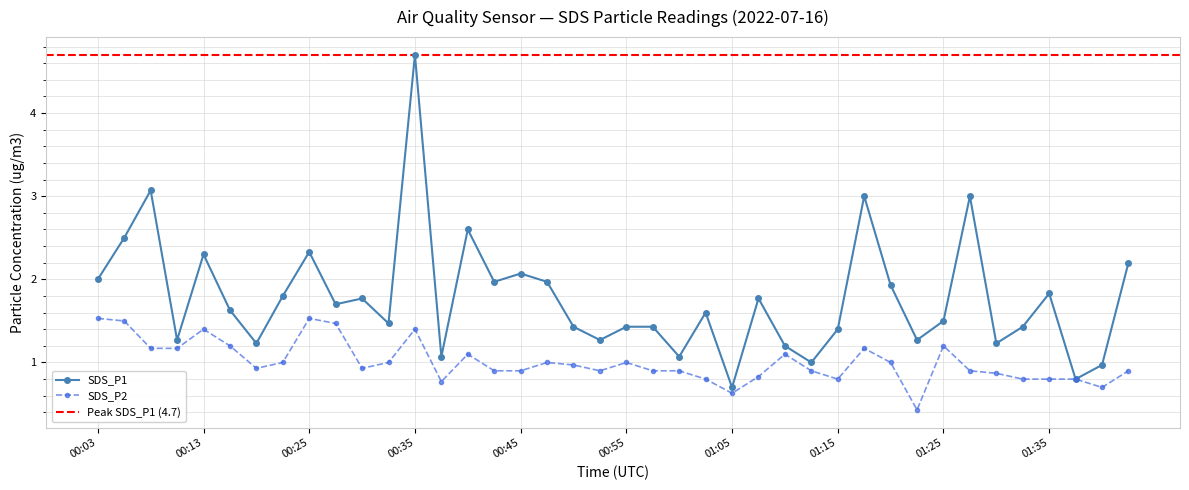

Which has a higher value, 00:03 or 00:08?

00:08